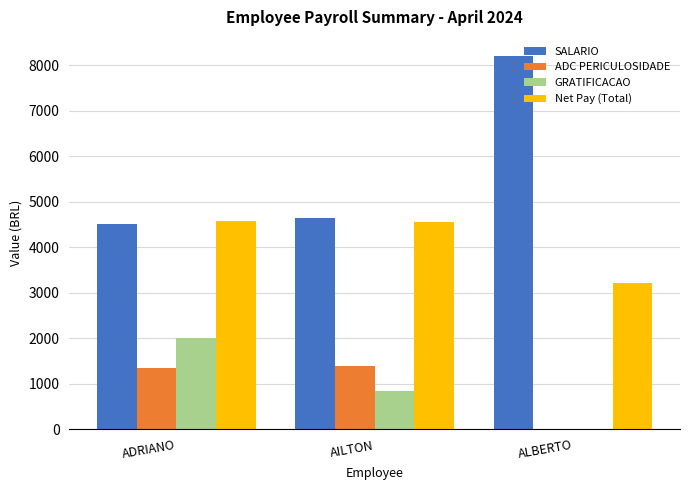

Where is SALARIO nearest to the value 6368?

AILTON